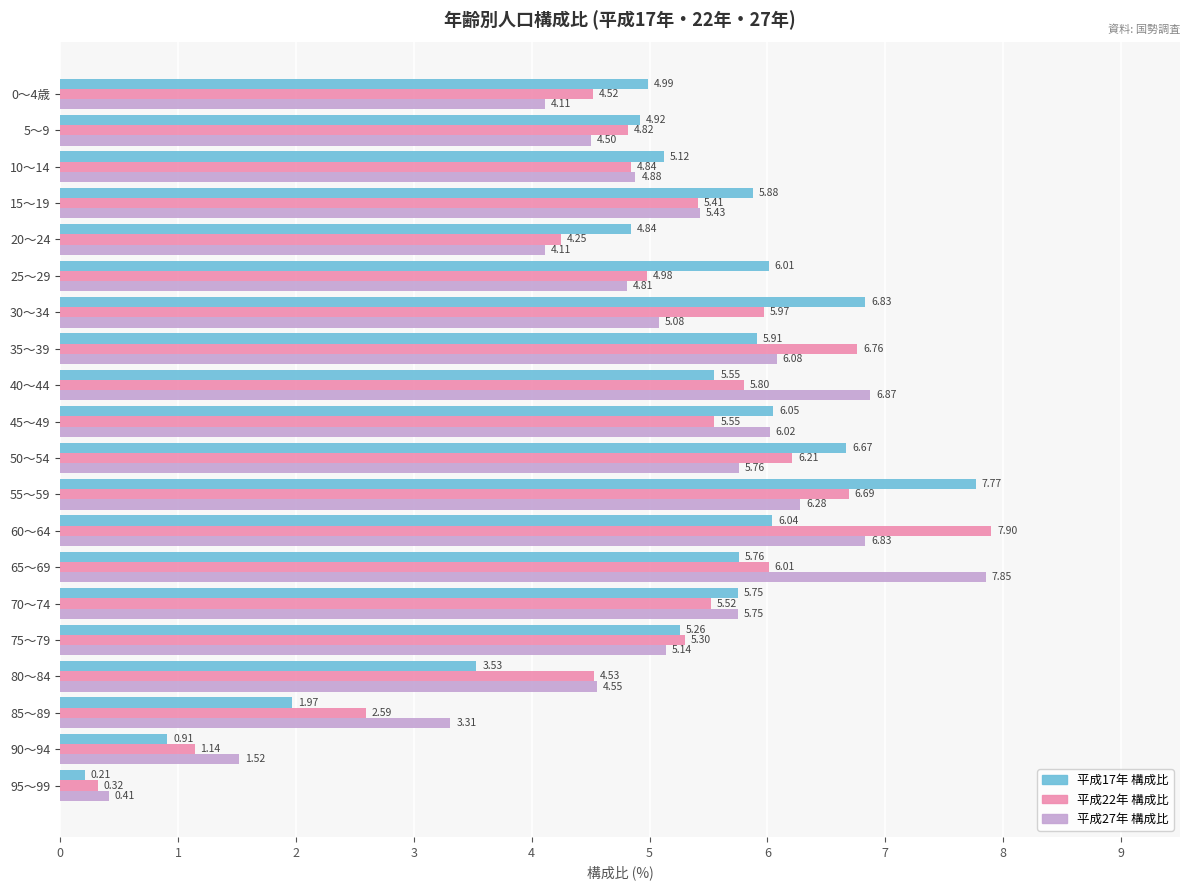

Is the value of 平成17年 構成比 at 35～39 greater than the value of 平成22年 構成比 at 75～79?

Yes